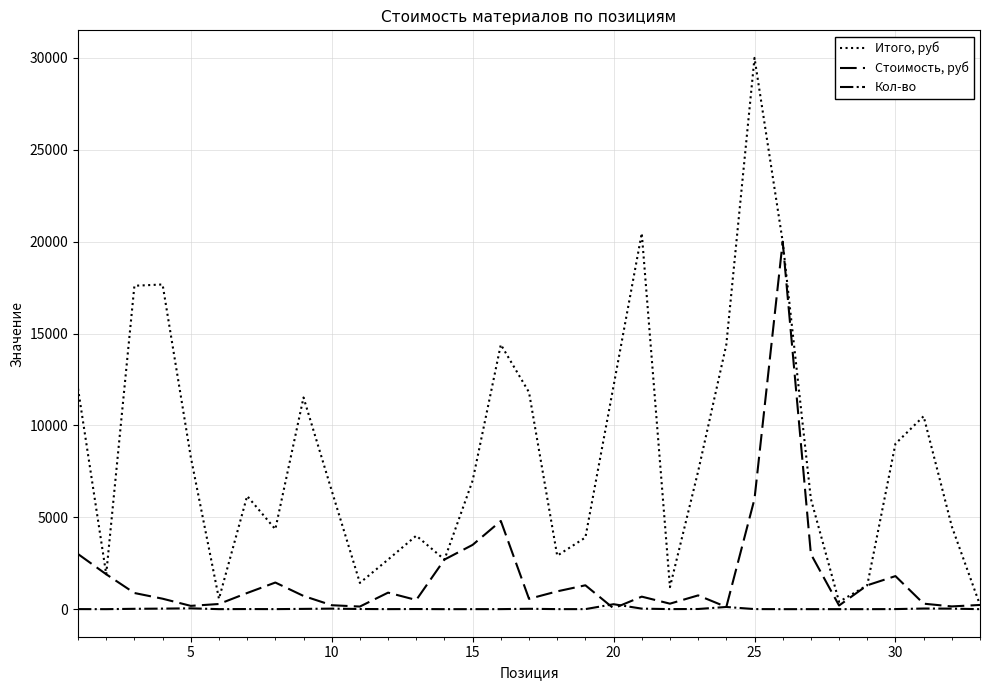

Rank the series by their average value, from lowest to highest.

Кол-во, Стоимость, руб, Итого, руб